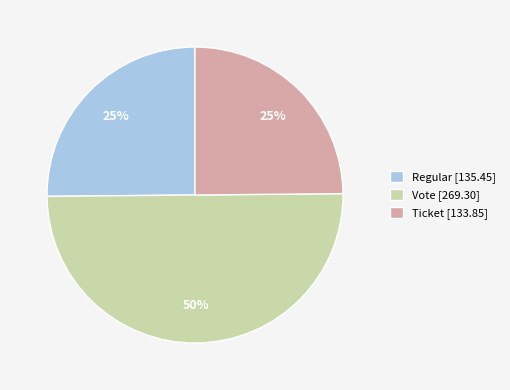

Is it true that Regular [135.45] is 25% of the pie?

True